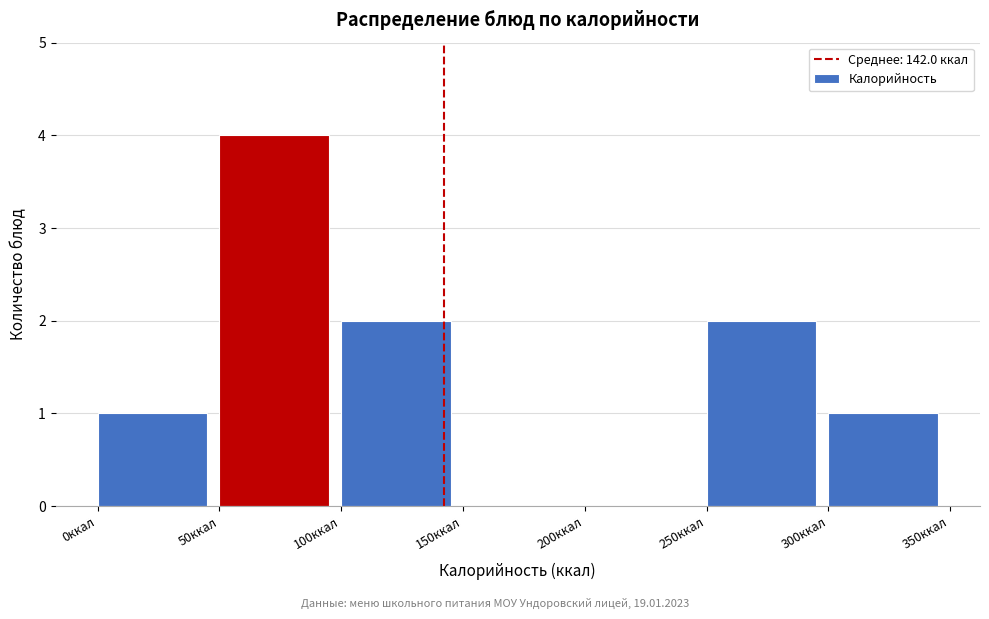

Reading left to right, list every bar in this chart as the range it spans on the x-axis followed by its height. The values are not printed on the chart, so give them approximately, as read against the axis.

0 to 50: 1
50 to 100: 4
100 to 150: 2
150 to 200: 0
200 to 250: 0
250 to 300: 2
300 to 350: 1